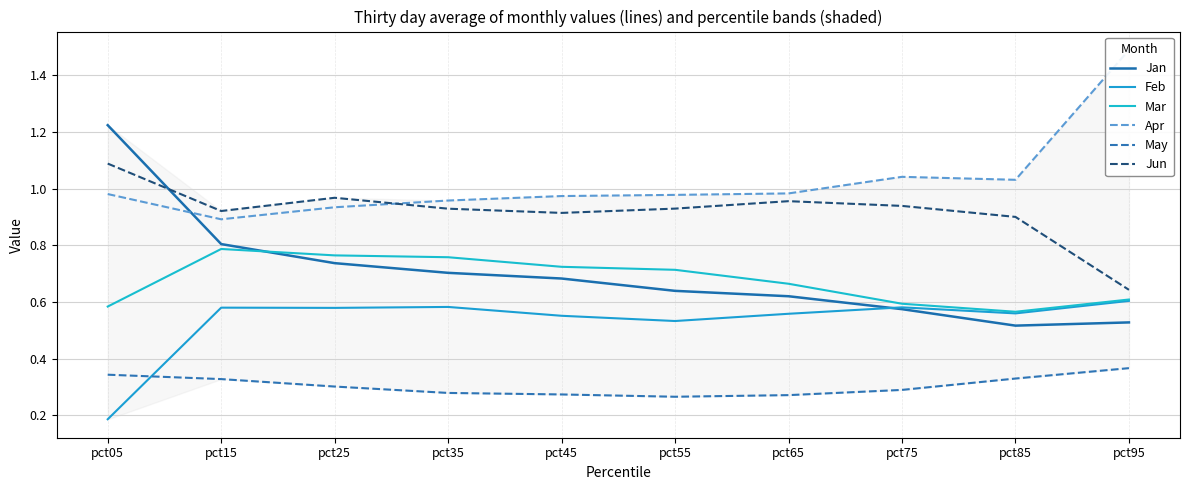

Between pct15 and pct65, which is larger?

pct15